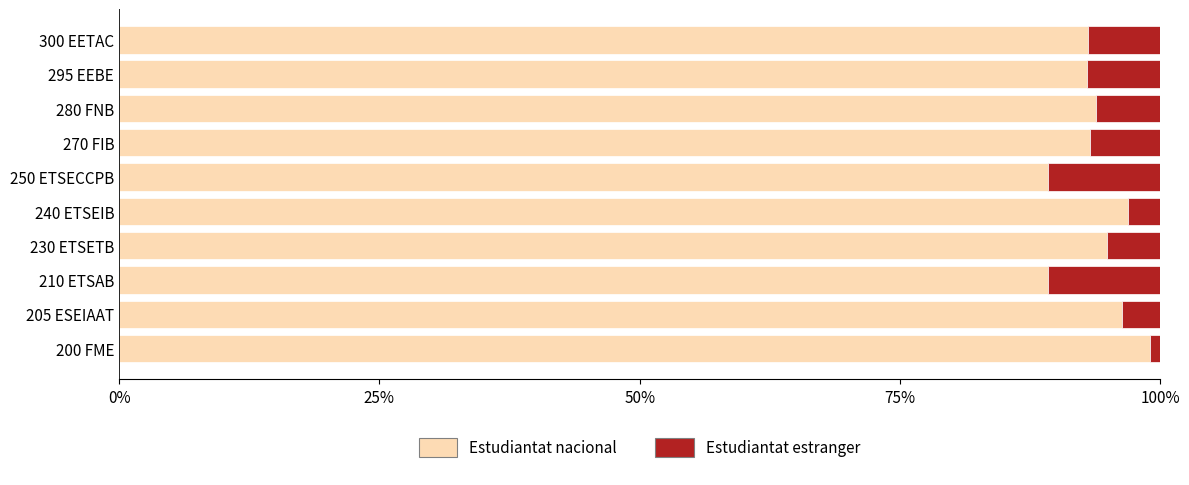

Which category has the highest value in the Estudiantat nacional series?

200 FME